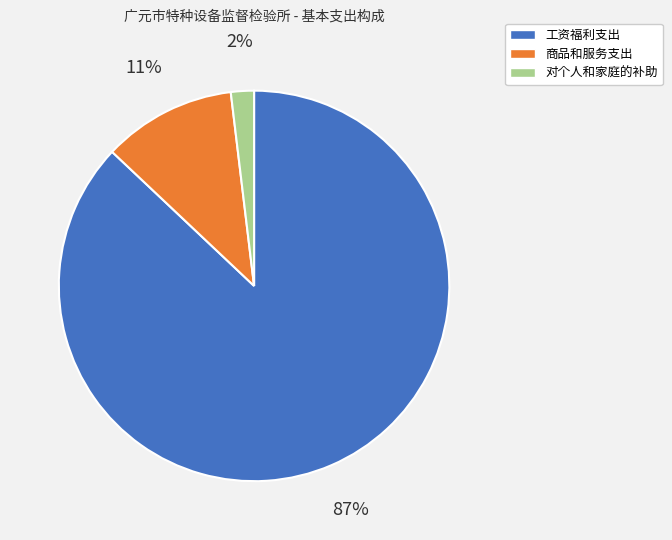

True or false: 工资福利支出 accounts for 87% of the total.

True